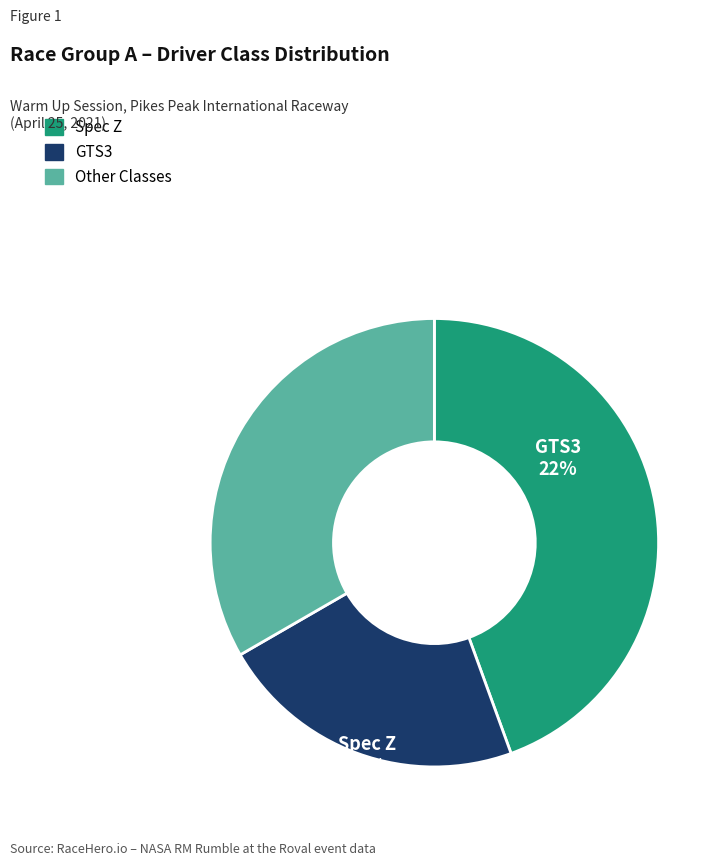

Is Other the majority of the pie?

No